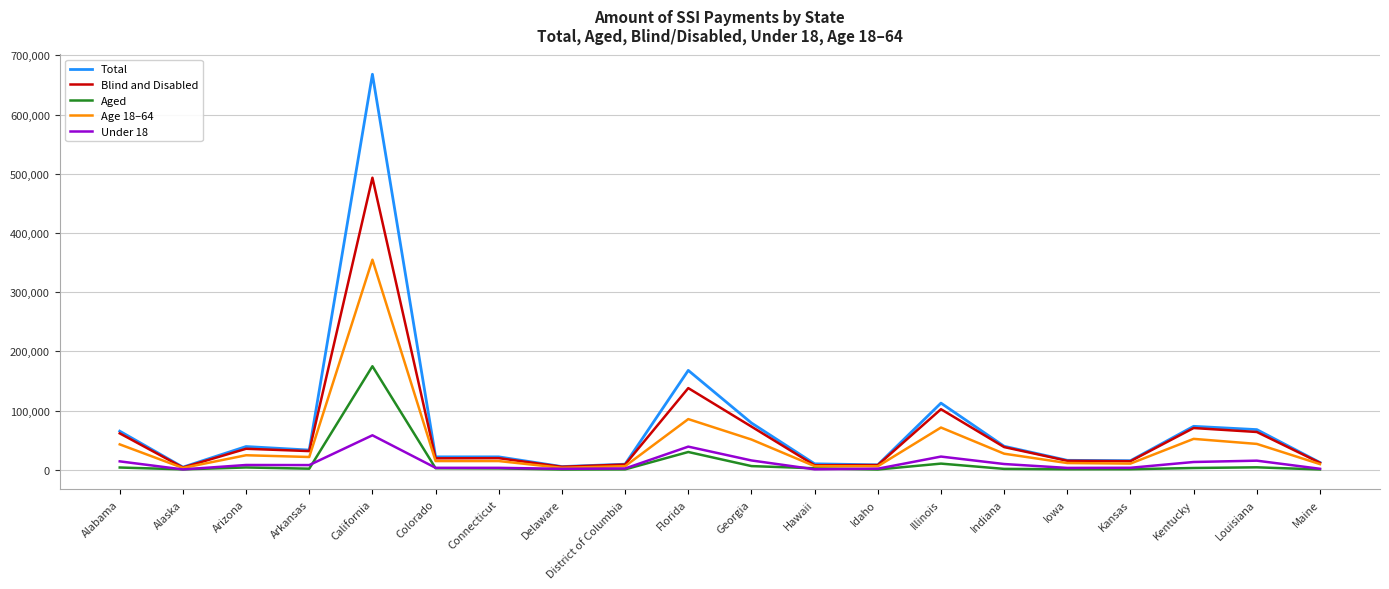

Where is Blind and Disabled nearest to the value 248532?

Florida